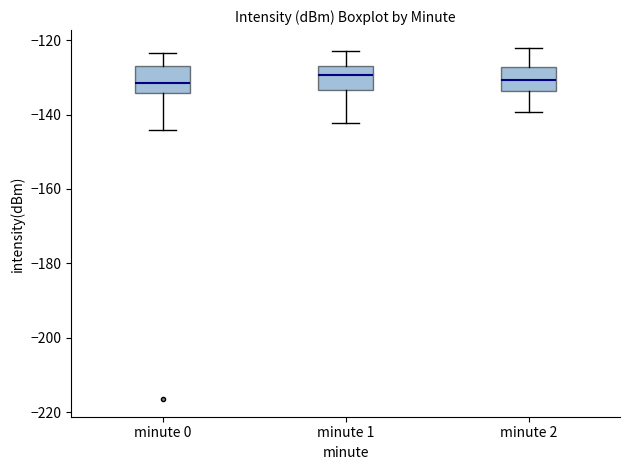

Reading left to right, transcribe this box plot: for each box, give where its median line is, the range the box spans, and where its two whiskers end, as read against the y-axis. The values are not printed on the chart, so give them approximately, as read against the axis.

minute 0: median -132, box -134 to -128, whiskers -144 to -124
minute 1: median -130, box -134 to -128, whiskers -142 to -122
minute 2: median -130, box -134 to -128, whiskers -140 to -122